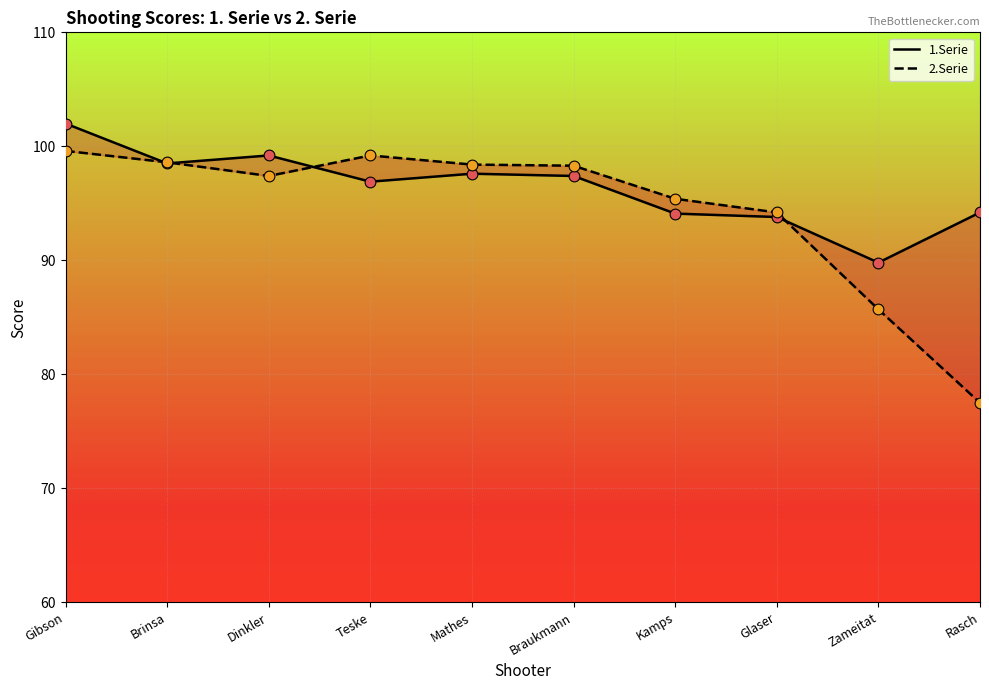

Which series has the largest total across all categories?

1.Serie